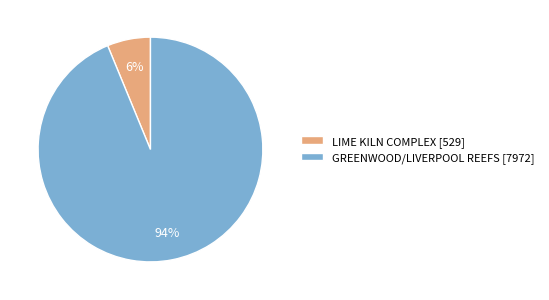

To the nearest percent, what is the combined percentage of LIME KILN COMPLEX and GREENWOOD/LIVERPOOL REEFS?

100%